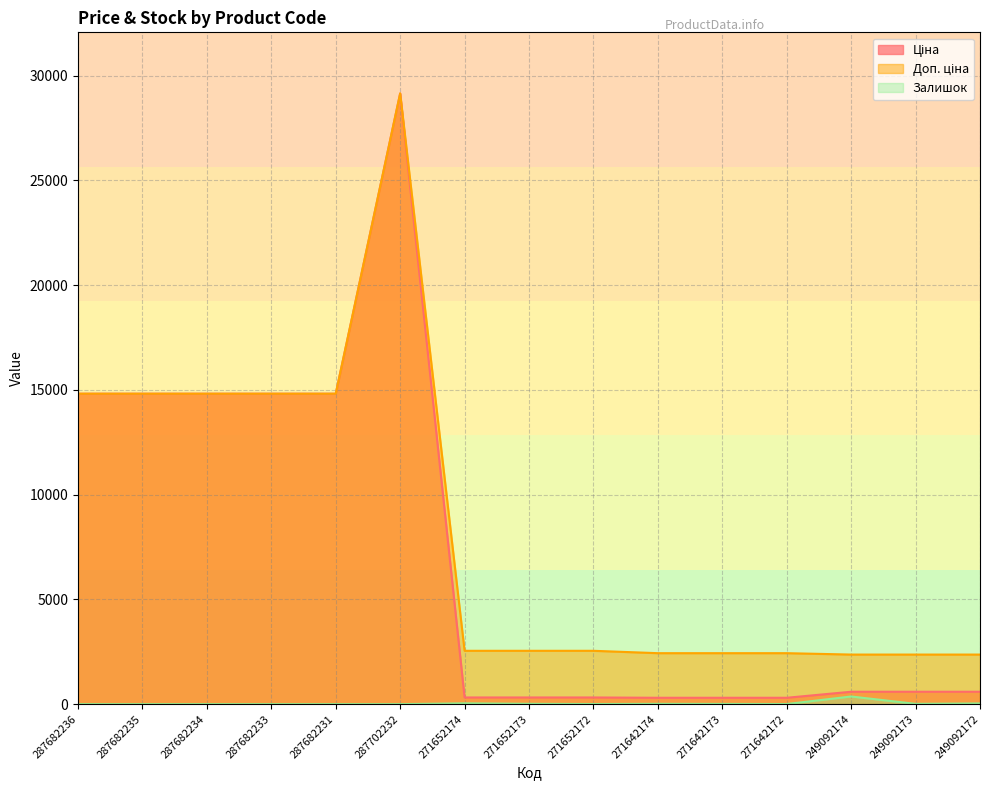

Between 287682235 and 271652174, which series saw the biggest shift?

Ціна